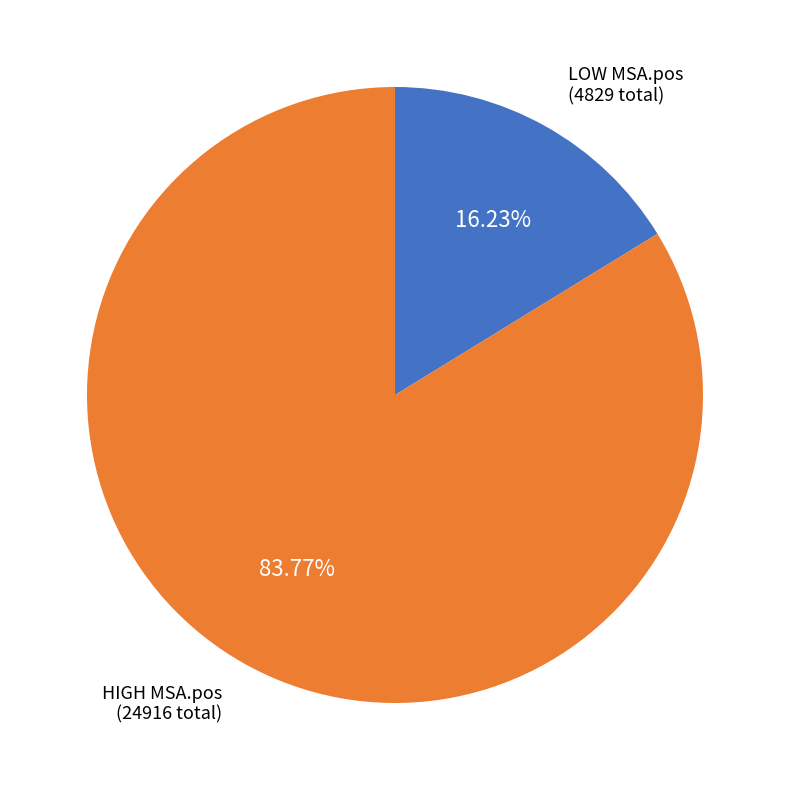

Is there any slice that represents more than half of the pie?

Yes